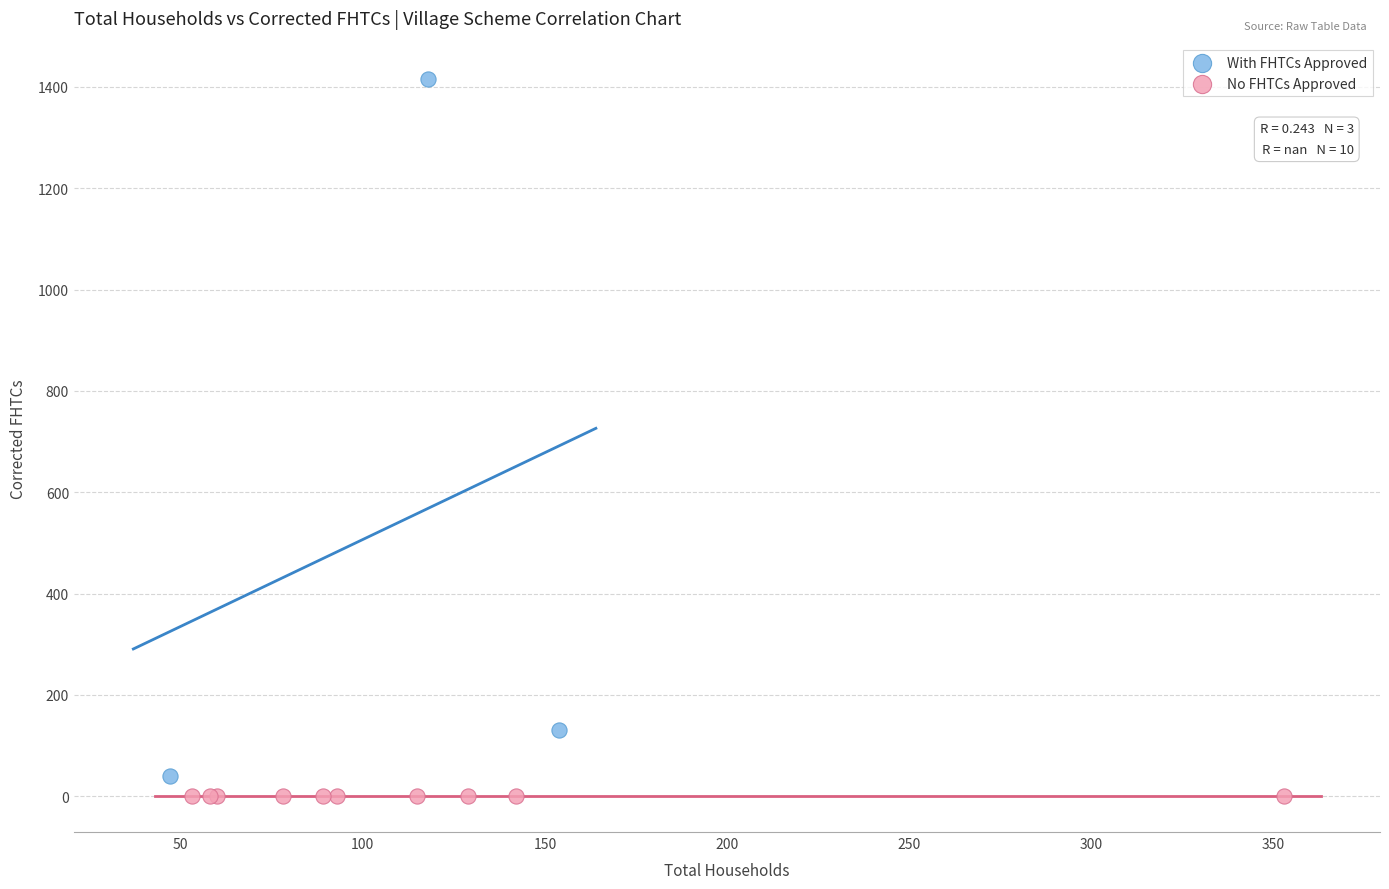

What are all the series names shown in the legend?

With FHTCs Approved, No FHTCs Approved